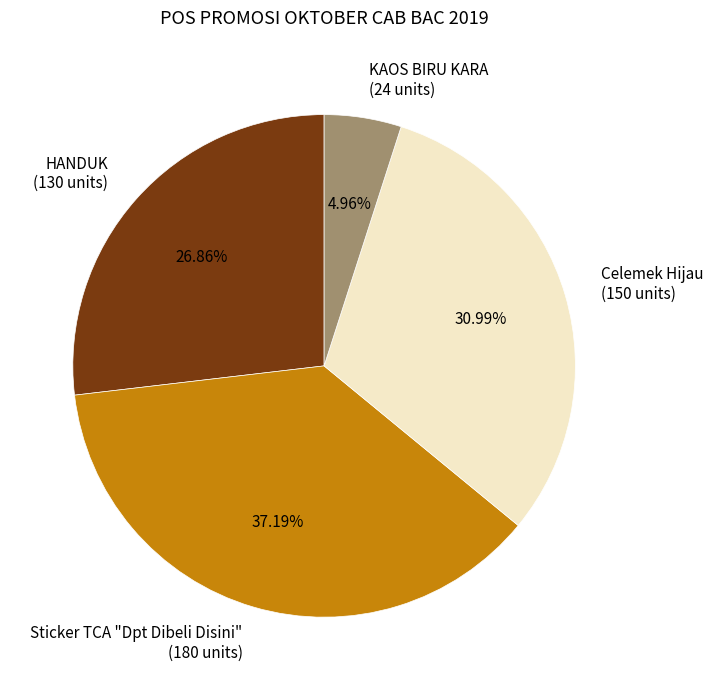

What is the ratio of the value at Celemek Hijau to the value at HANDUK?

1.2